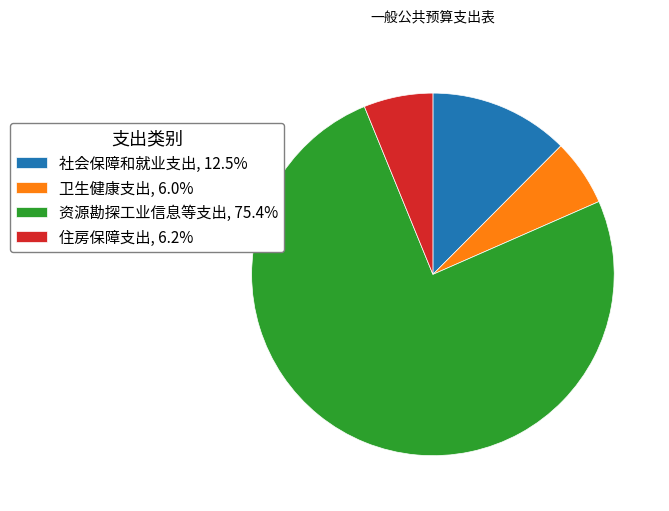

What is the ratio of the value at 资源勘探工业信息等支出, 75.4% to the value at 社会保障和就业支出, 12.5%?

6.0